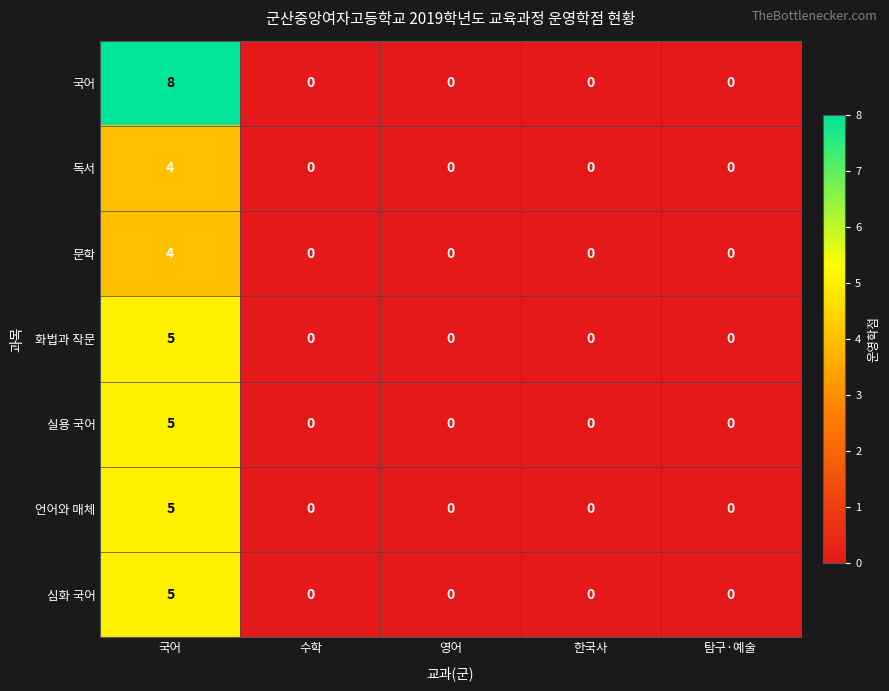

What is the maximum value for 언어와 매체?

5